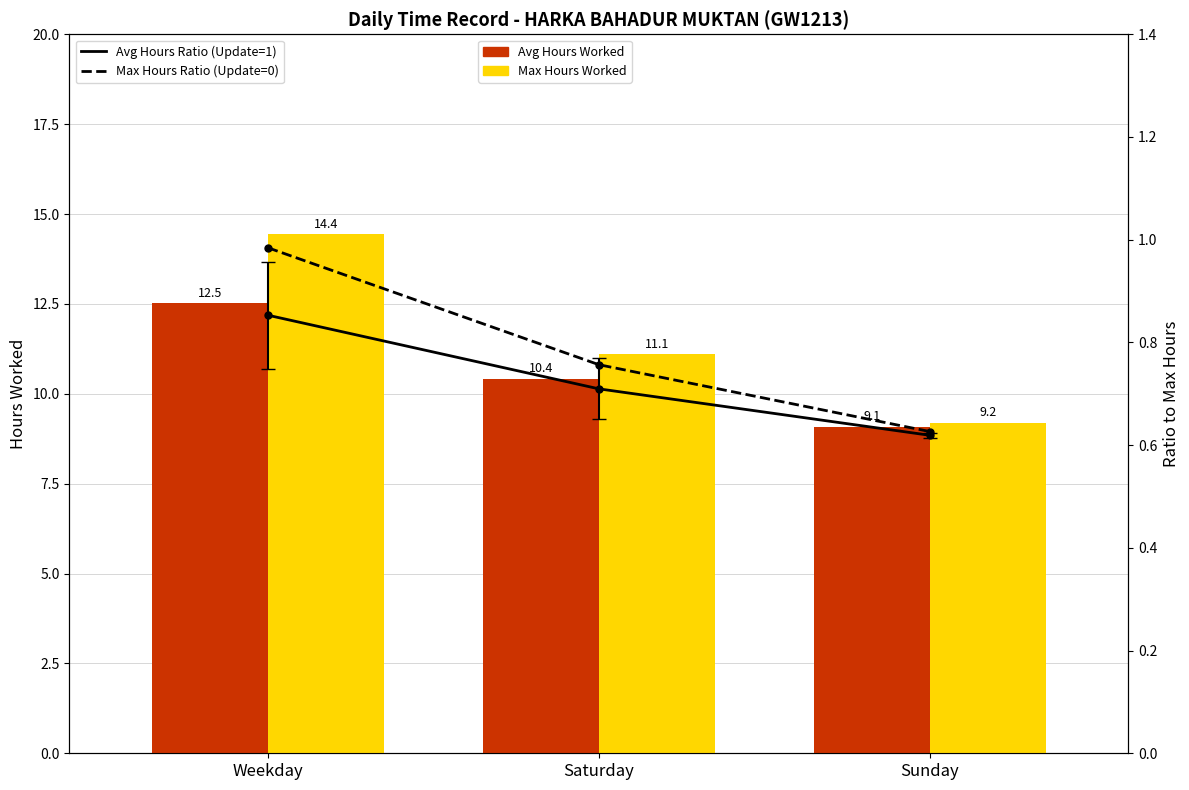

What is the lowest value of the Max Hours Worked series?

9.2